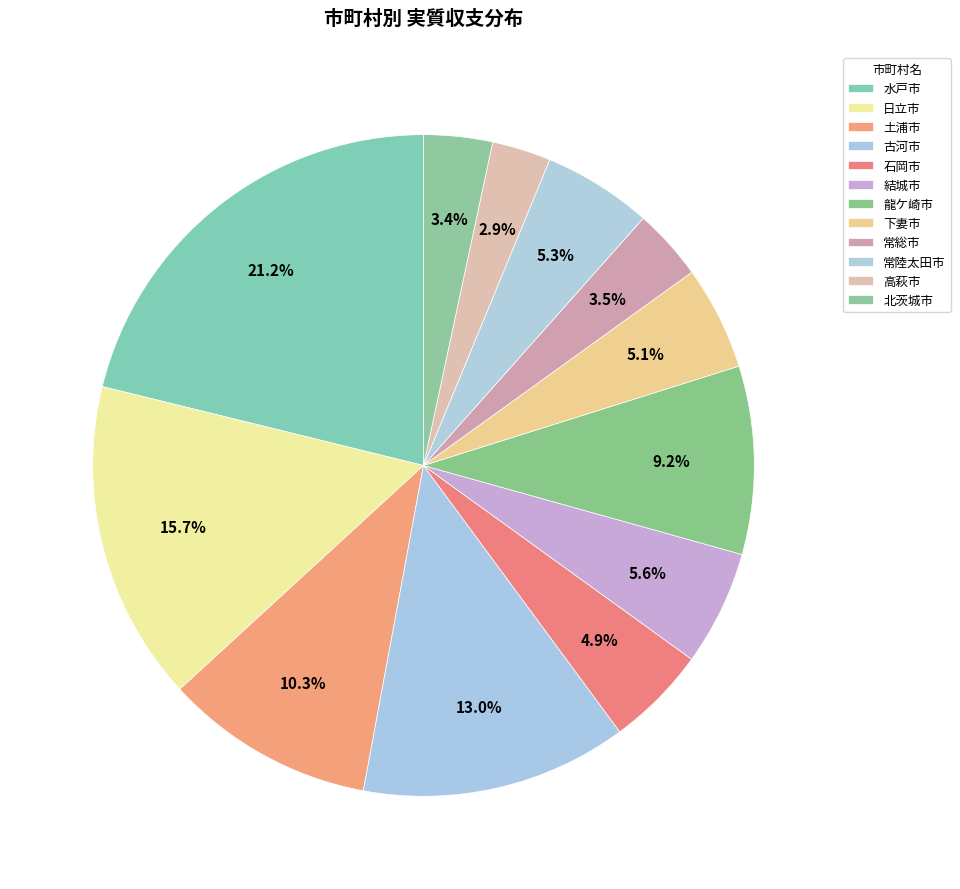

Approximately how many times larger is the value at 土浦市 compared to 結城市?

1.8